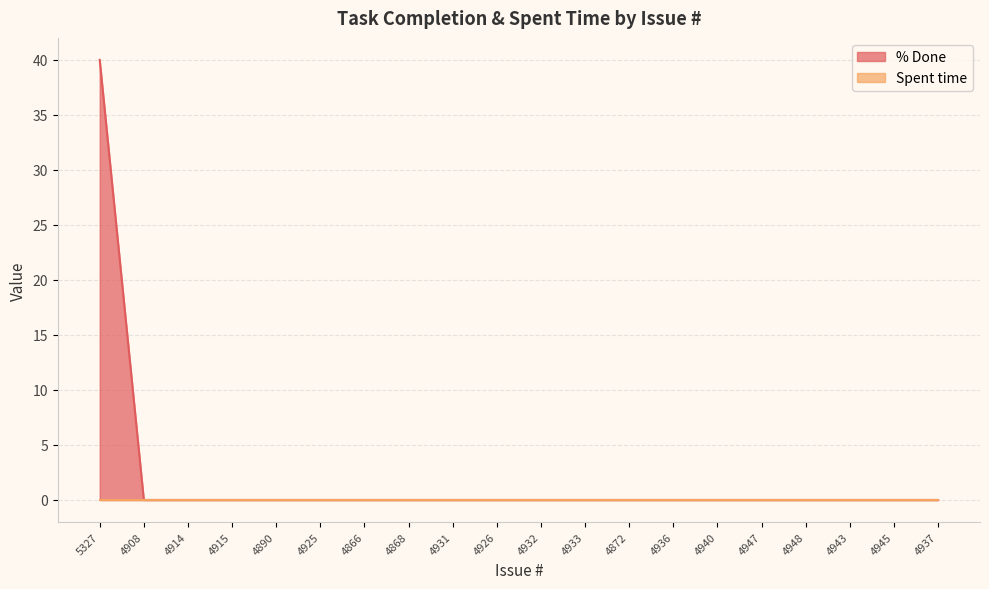

Rank the categories by value from highest to lowest.

5327, 4908, 4914, 4915, 4890, 4925, 4866, 4868, 4931, 4926, 4932, 4933, 4872, 4936, 4940, 4947, 4948, 4943, 4945, 4937